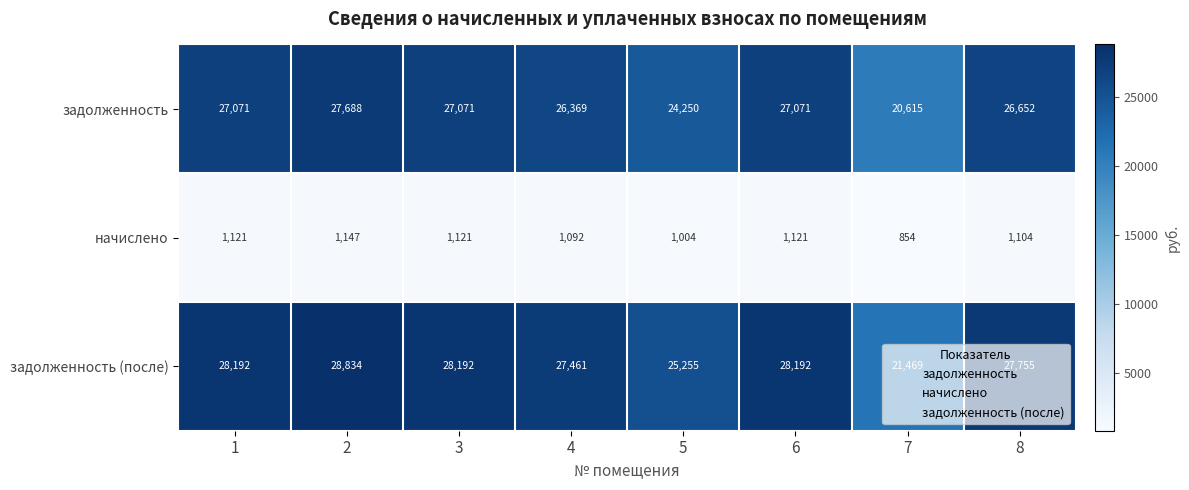

At which category is the sum across all series the highest?

2